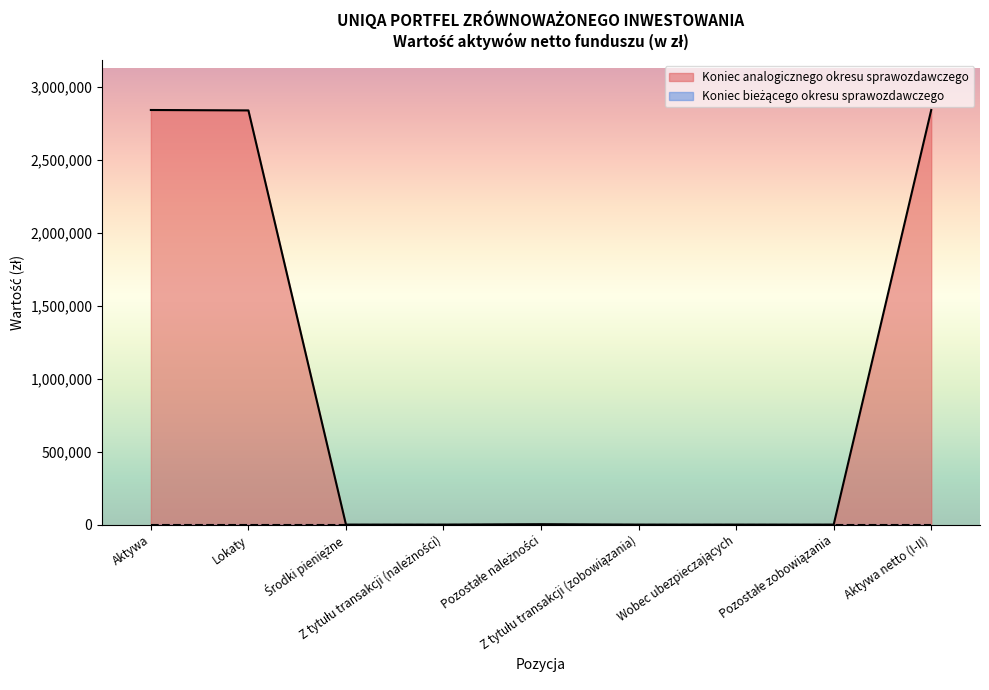

What is the change in value from Aktywa to Z tytułu transakcji (należności)?

-2842687.2